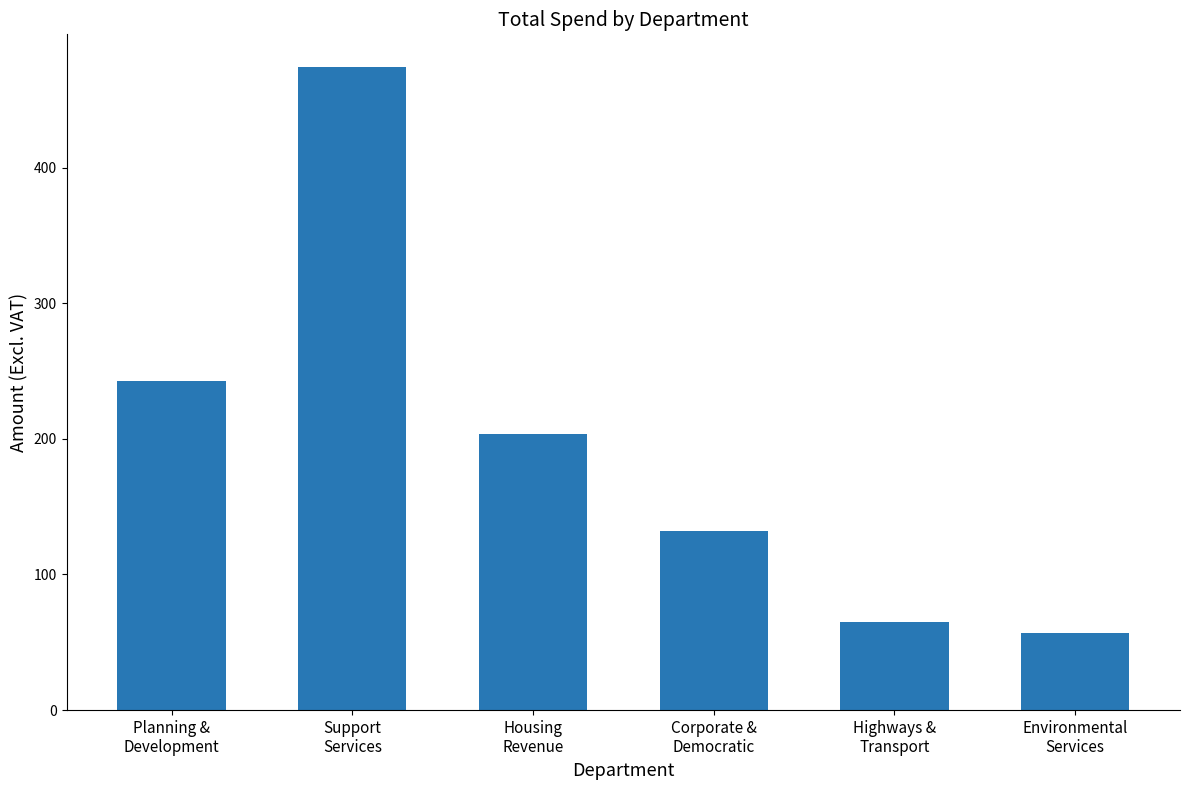

Rank the categories by value from lowest to highest.

Environmental
Services, Highways &
Transport, Corporate &
Democratic, Housing
Revenue, Planning &
Development, Support
Services